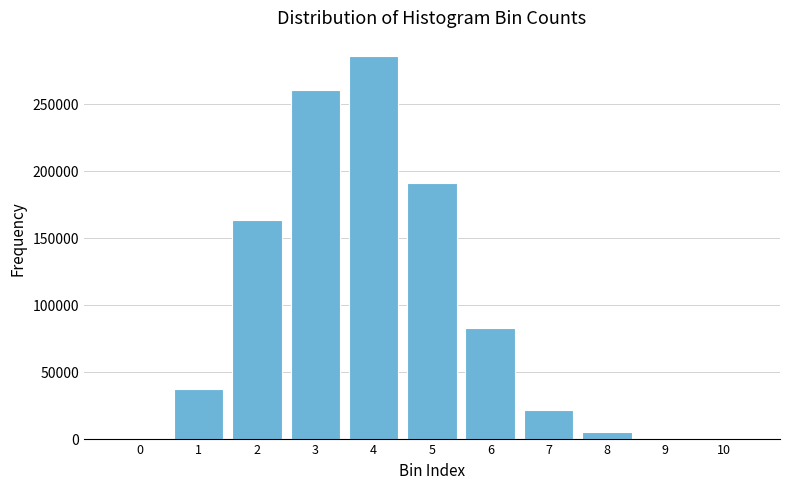

What is the greatest value displayed?

285583